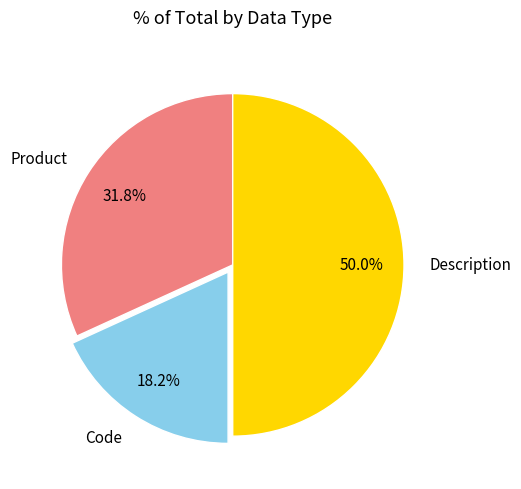

Which has a higher value, Product or Code?

Product